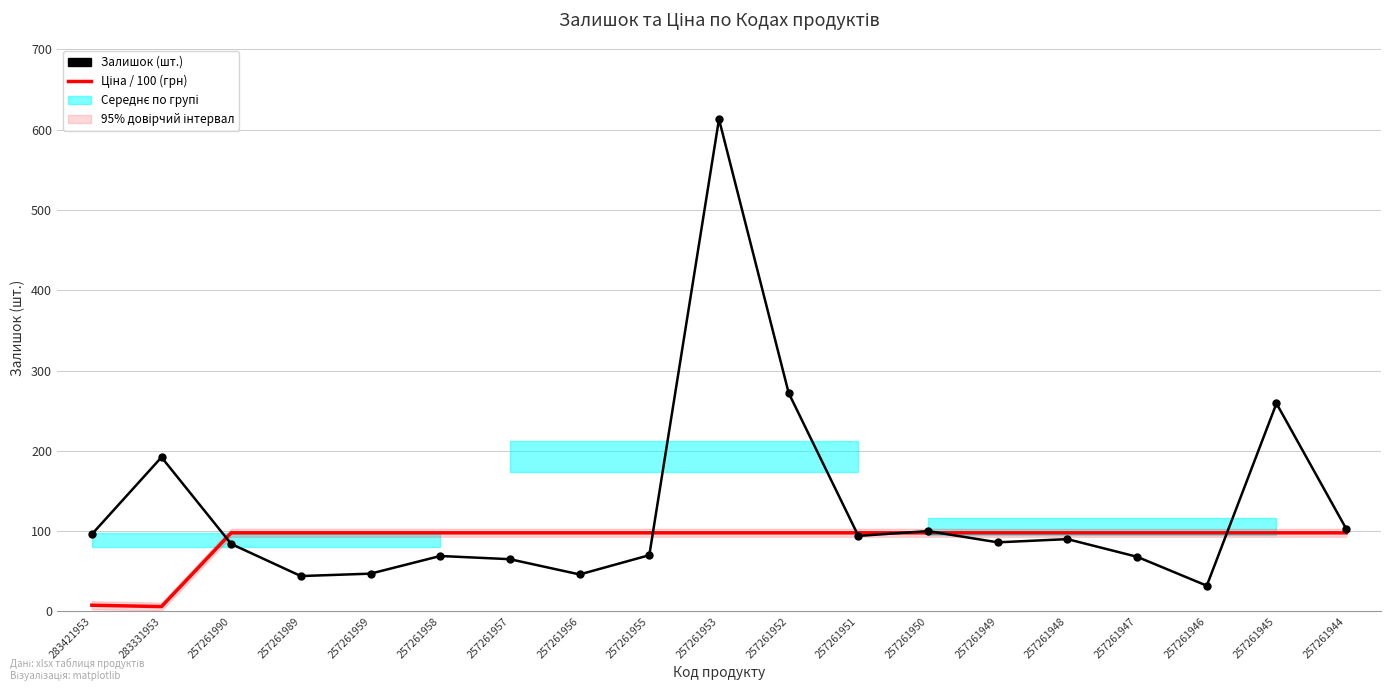

The Ціна / 100 (грн) series shows 97.8 at 257261945. True or false?

True